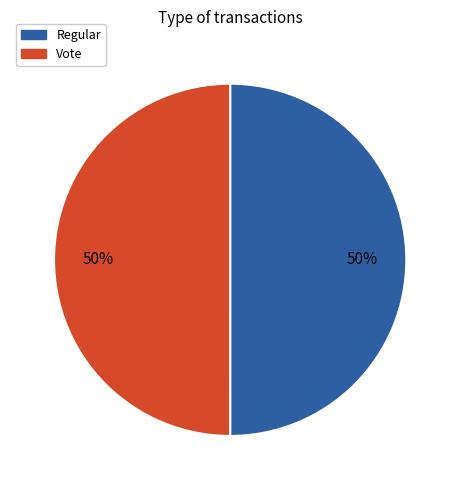

To the nearest percent, what percentage of the pie is Vote?

50%